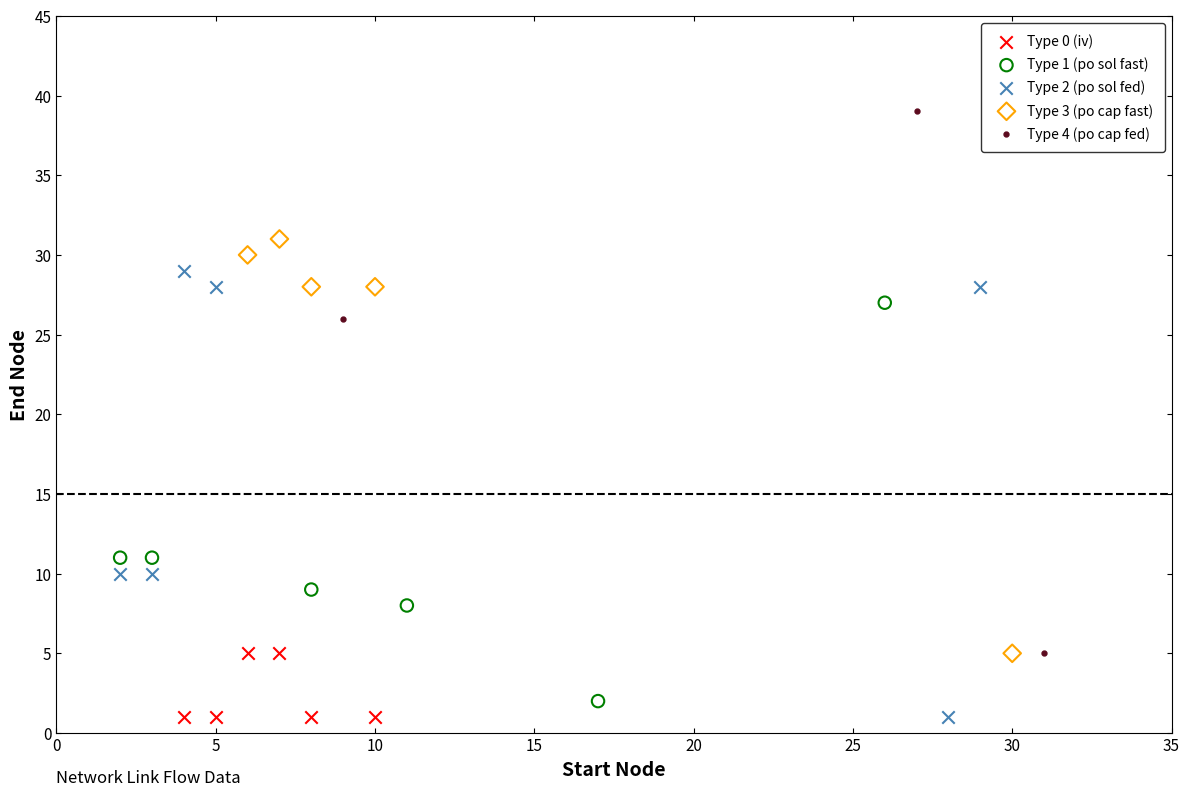

What are all the series names shown in the legend?

Type 0 (iv), Type 1 (po sol fast), Type 2 (po sol fed), Type 3 (po cap fast), Type 4 (po cap fed)